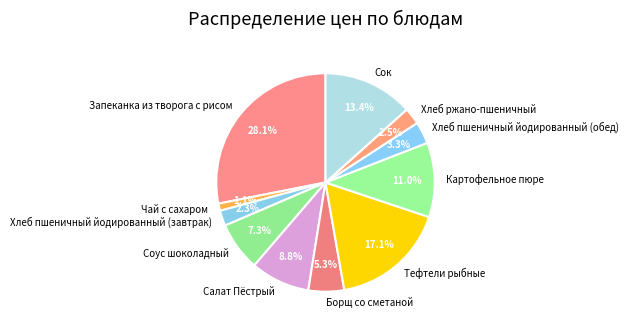

Approximately how many times larger is the value at Хлеб ржано-пшеничный compared to Картофельное пюре?

0.2